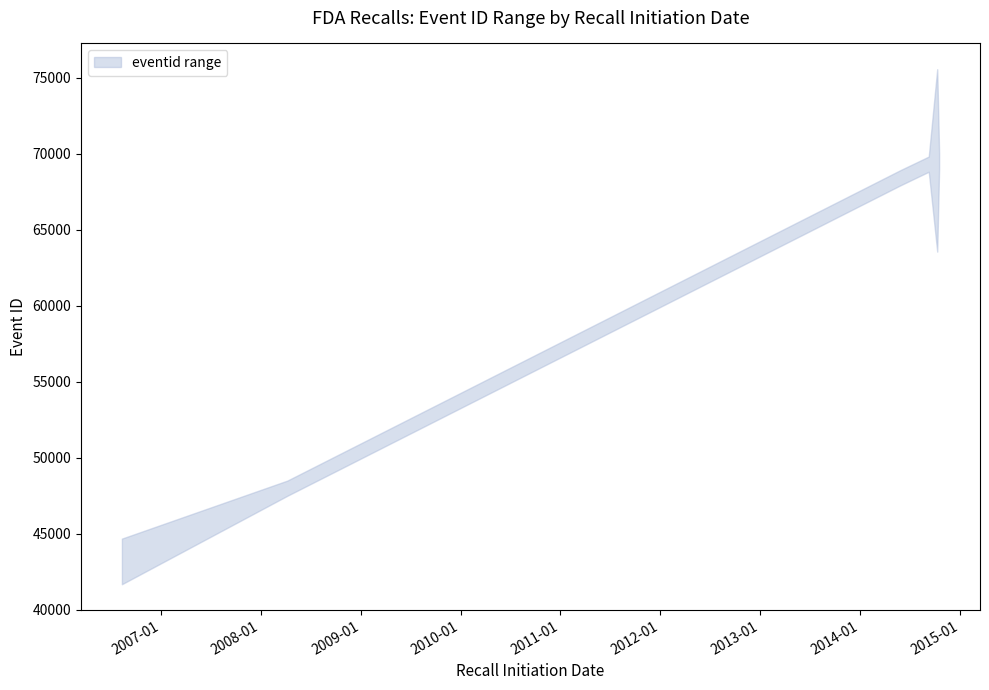

What is the difference between the maximum and minimum values in the lower series?

26377